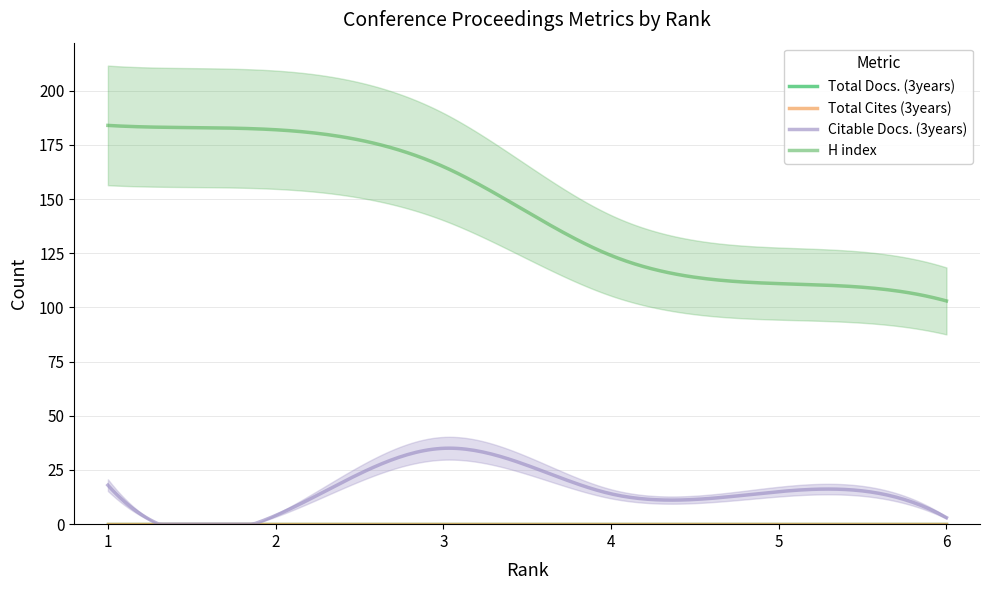

What are all the series names shown in the legend?

Total Docs. (3years), Total Cites (3years), Citable Docs. (3years), H index